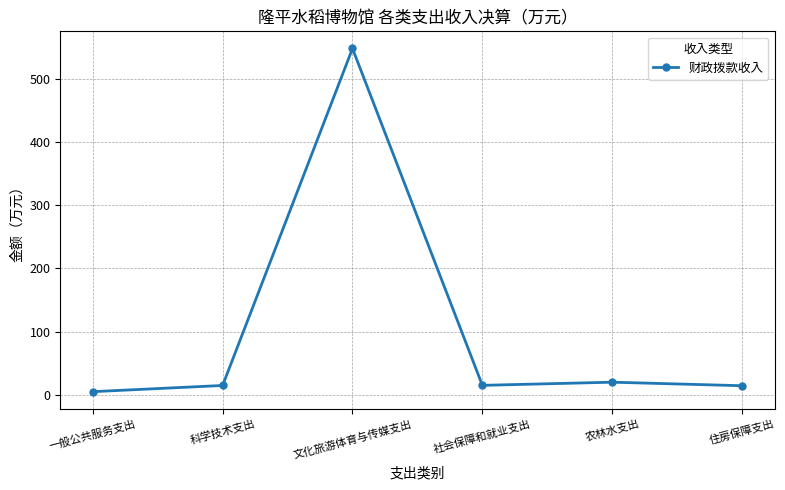

Is it true that the value at 一般公共服务支出 is 5.0?

True